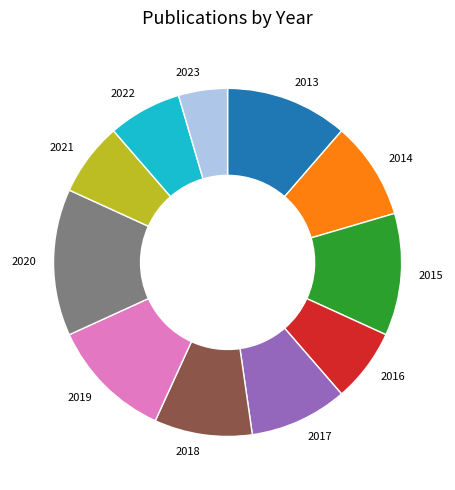

Which slice is the smallest?

2023